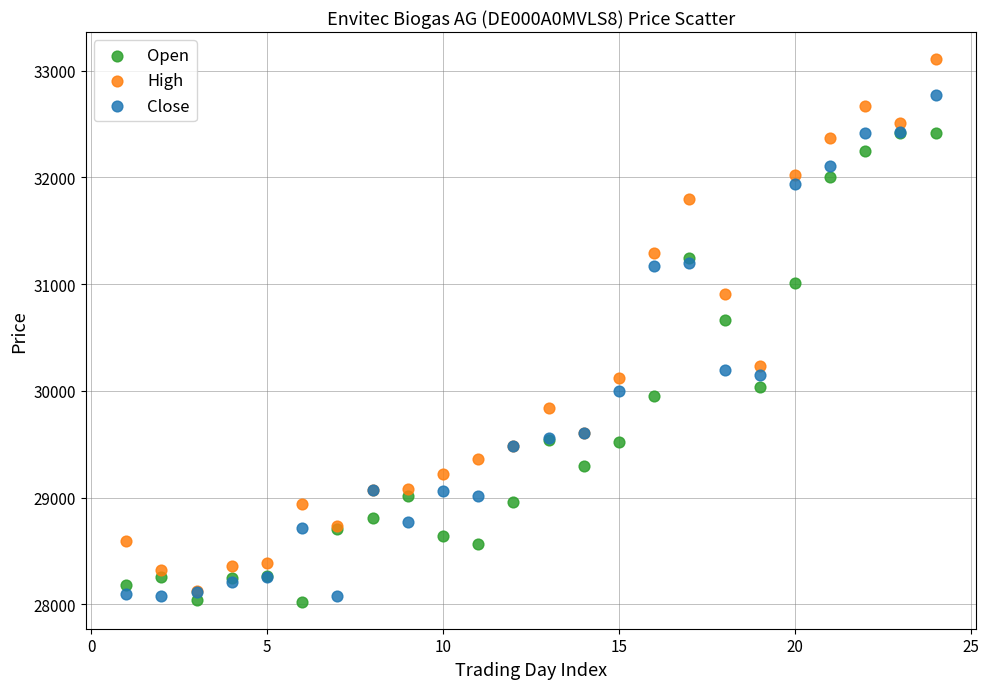

Across all series, what Y value is closest to 30567?

30665